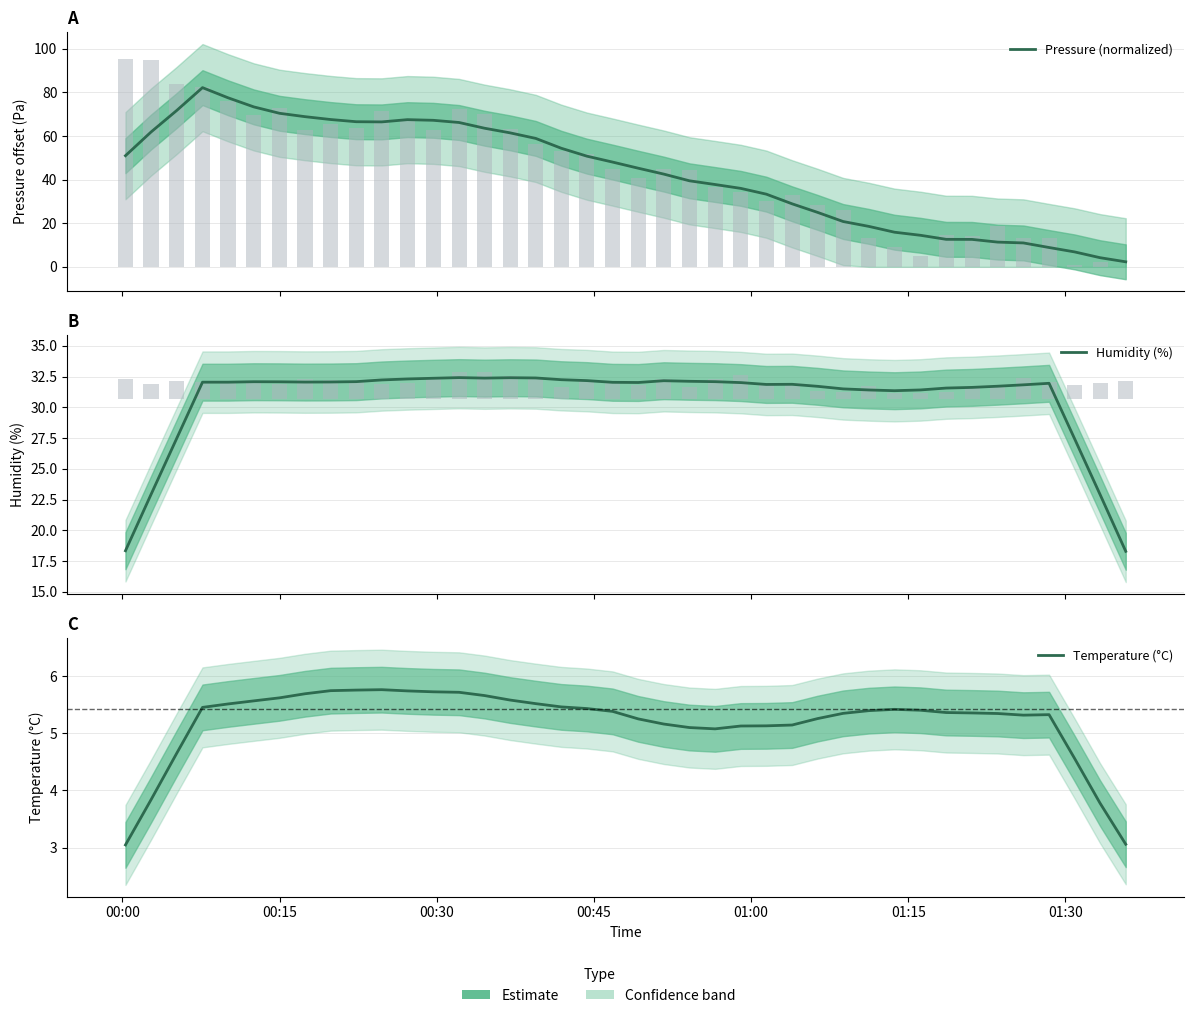

How many values in the Pressure (normalized) series exceed 48?

20